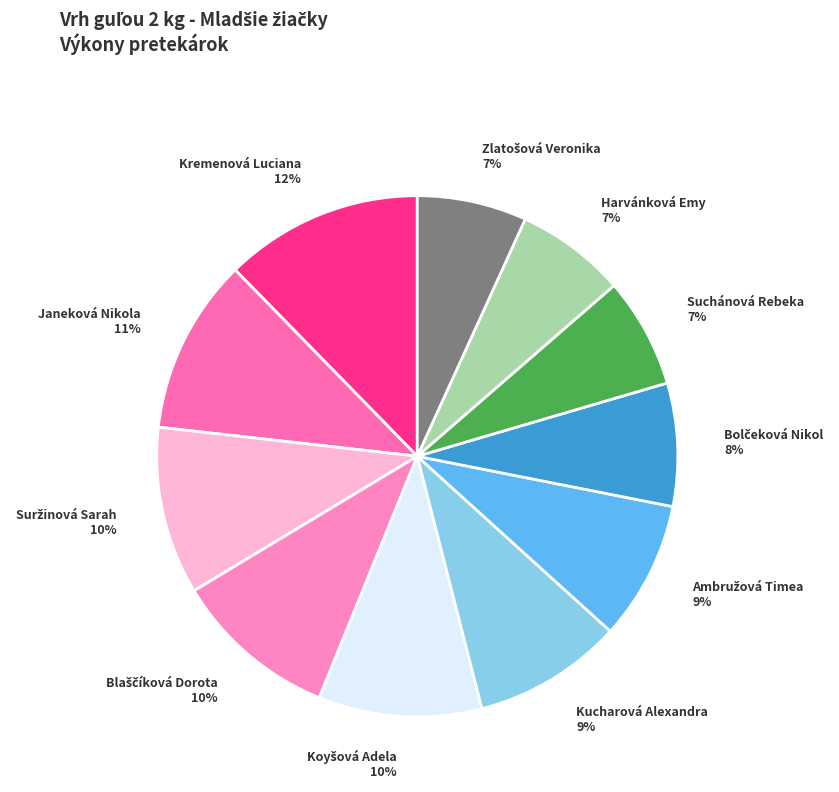

How many slices are in this pie chart?

11